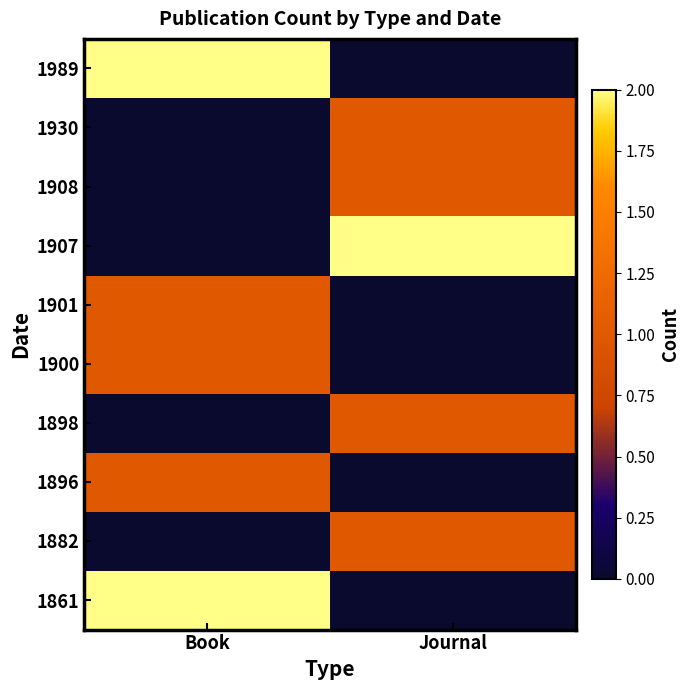

Which has a higher value, Journal or Book?

Book